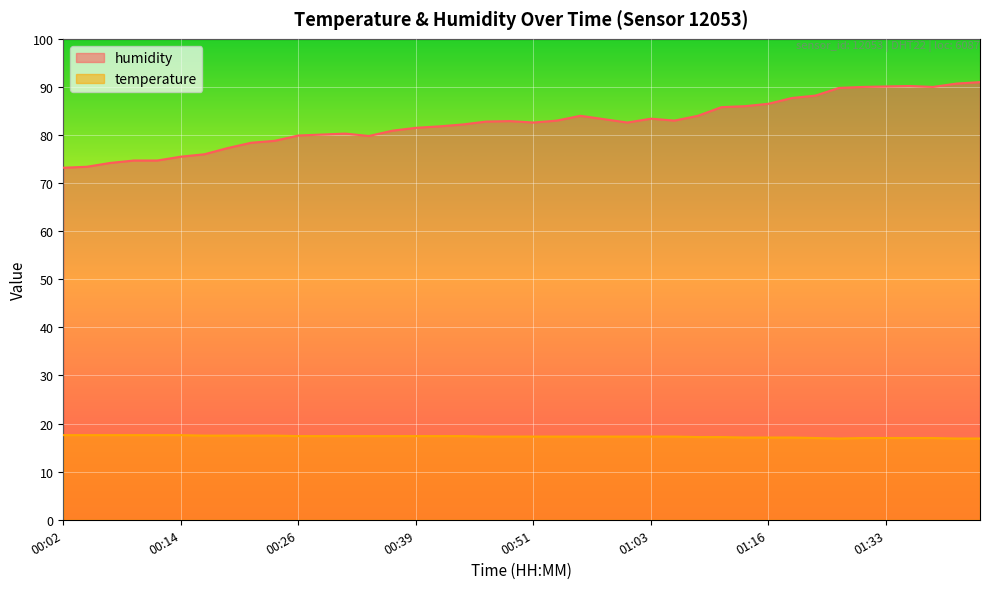

What is the difference between the maximum and minimum values in the temperature series?

0.7